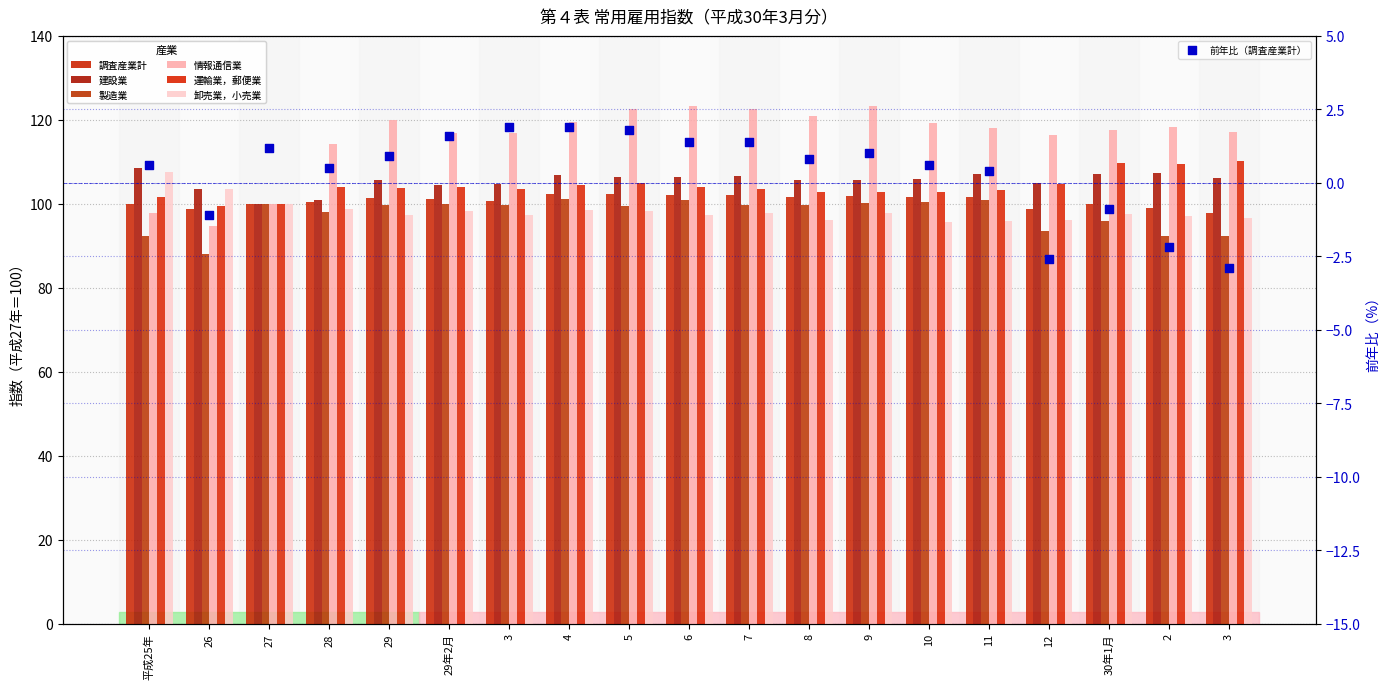

What is the total value across all series at 3?

622.8